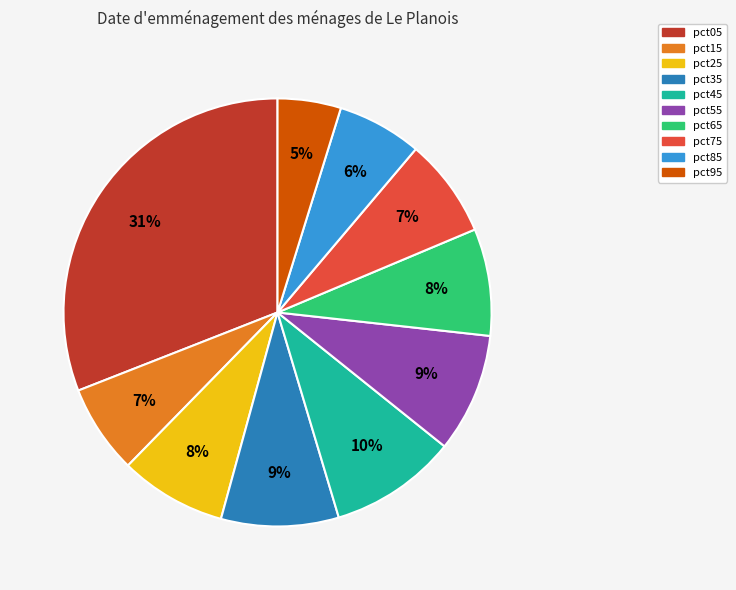

Is there a majority slice in this chart?

No